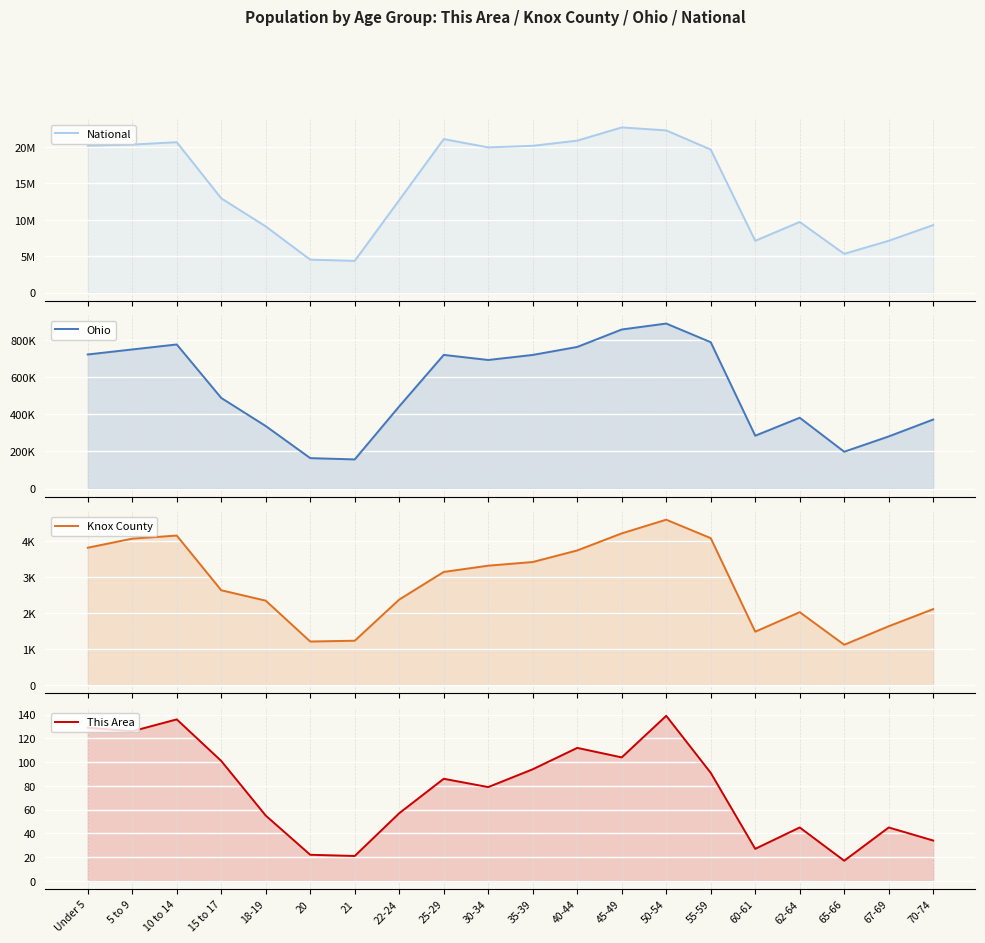

Reading left to right, extract all data points from this chart.

National: Under 5=20201362	5 to 9=20348657	10 to 14=20677194	15 to 17=12954254	18-19=9086089	20=4519129	21=4354294	22-24=12712576	25-29=21101849	30-34=19962099	35-39=20179642	40-44=20890964	45-49=22708591	50-54=22298125	55-59=19664805	60-61=7113727	62-64=9704197	65-66=5319902	67-69=7115361	70-74=9278166
Ohio: Under 5=720856	5 to 9=747889	10 to 14=774699	15 to 17=487307	18-19=336375	20=163986	21=157045	22-24=442085	25-29=718630	30-34=691329	35-39=718462	40-44=761369	45-49=855134	50-54=887057	55-59=786857	60-61=284403	62-64=381006	65-66=198333	67-69=280531	70-74=371370
Knox County: Under 5=3824	5 to 9=4077	10 to 14=4163	15 to 17=2637	18-19=2347	20=1207	21=1229	22-24=2378	25-29=3148	30-34=3323	35-39=3425	40-44=3748	45-49=4224	50-54=4606	55-59=4091	60-61=1481	62-64=2026	65-66=1117	67-69=1633	70-74=2111
This Area: Under 5=129	5 to 9=126	10 to 14=136	15 to 17=101	18-19=55	20=22	21=21	22-24=57	25-29=86	30-34=79	35-39=94	40-44=112	45-49=104	50-54=139	55-59=91	60-61=27	62-64=45	65-66=17	67-69=45	70-74=34